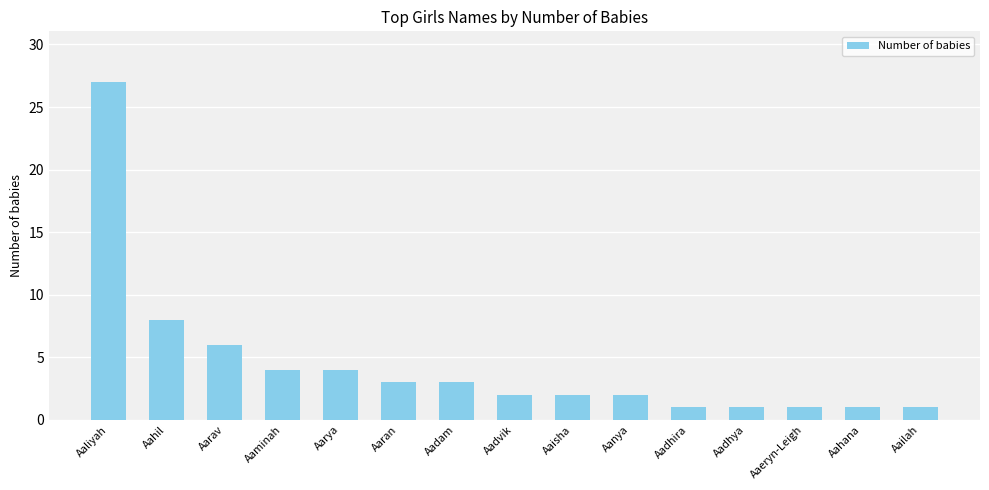

What is the difference between the maximum and minimum values?

26